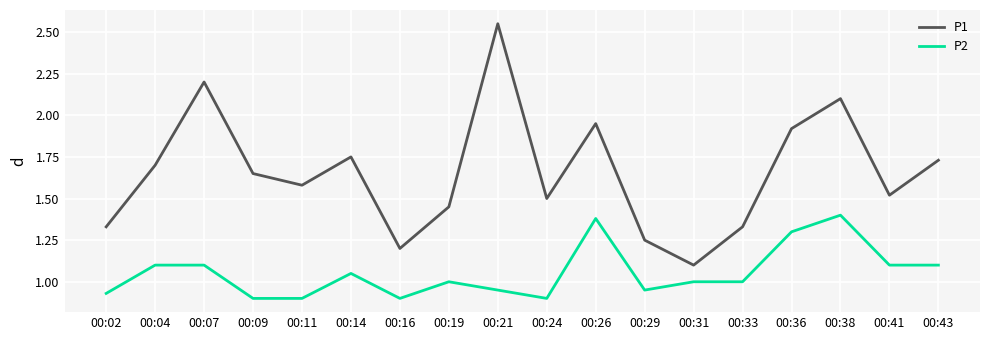

What is the total value across all series at 00:04?

2.8